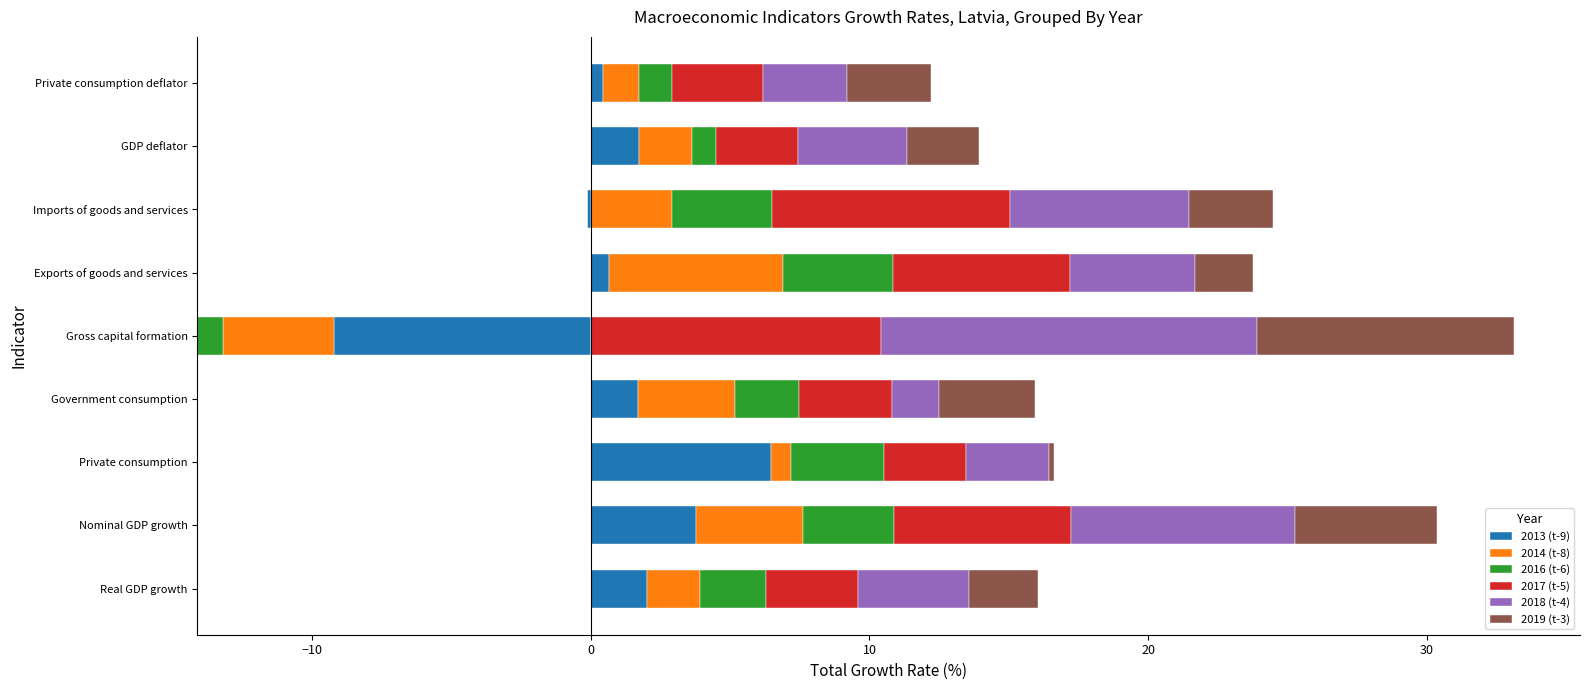

How many series are shown in this chart?

6